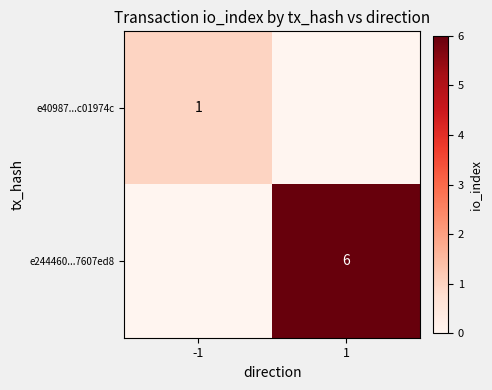

Is it true that e244460...7607ed8 equals 10 at 1?

False